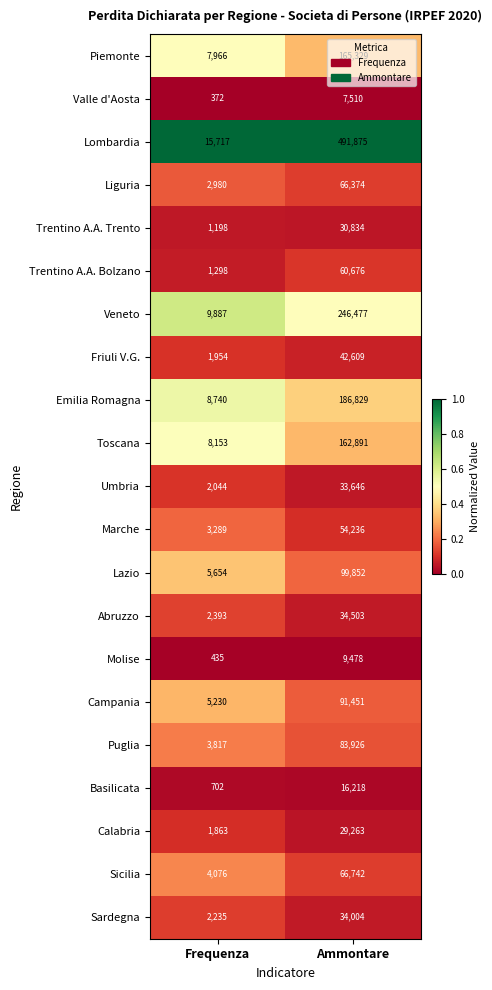

What is the spread (max minus min) of values at Ammontare?

484365